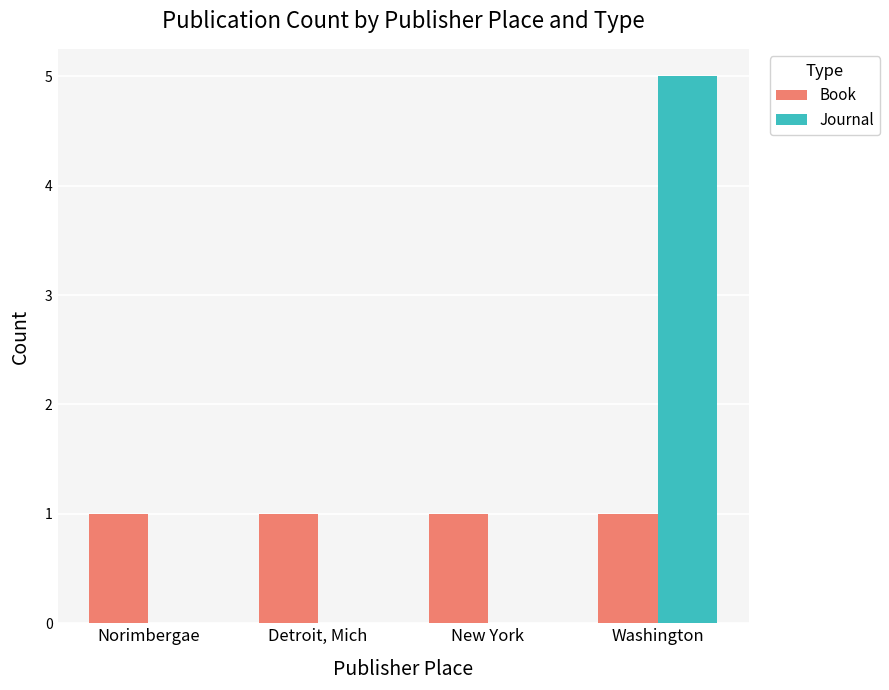

Is it true that Book equals 2 at Norimbergae?

False